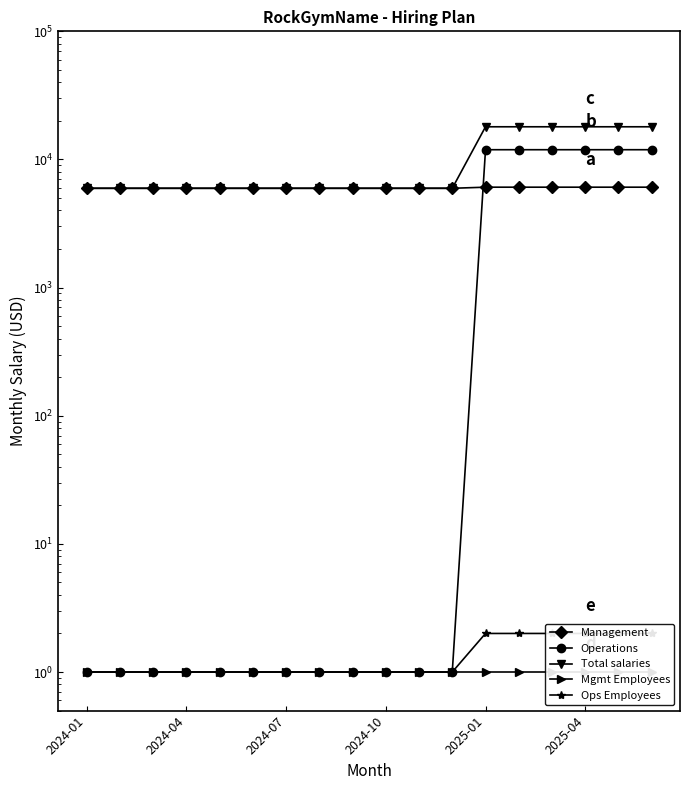

True or false: Operations and Mgmt Employees intersect in this chart.

False